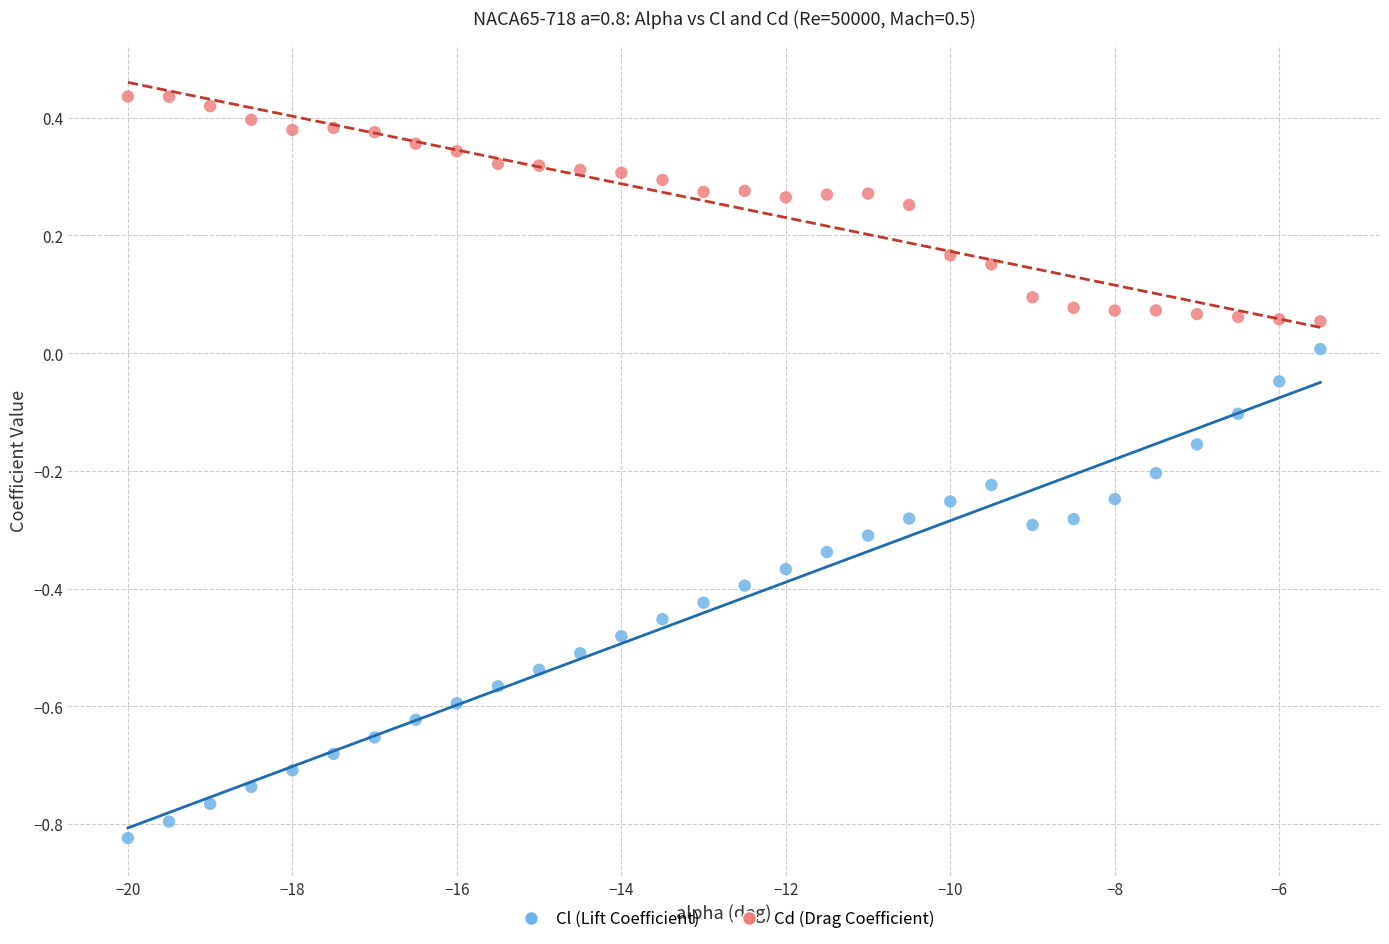

Which series contains the highest Y value?

Cd (Drag Coefficient)